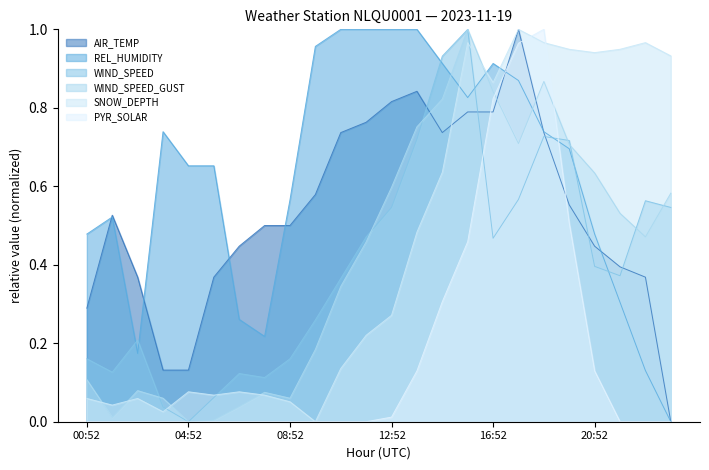

What is the label of the 19th point from the right?

05:52